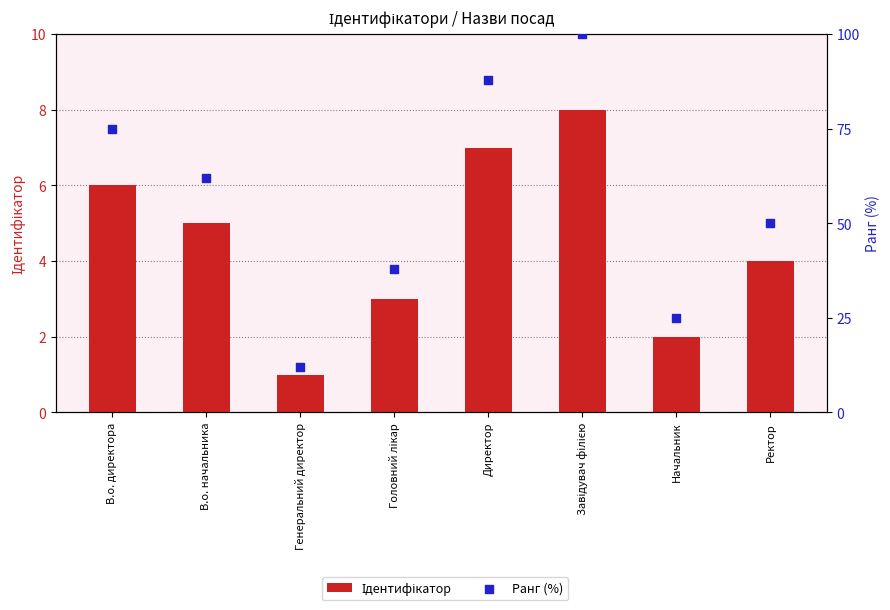

Which series reaches the maximum Y coordinate?

Ранг (%)